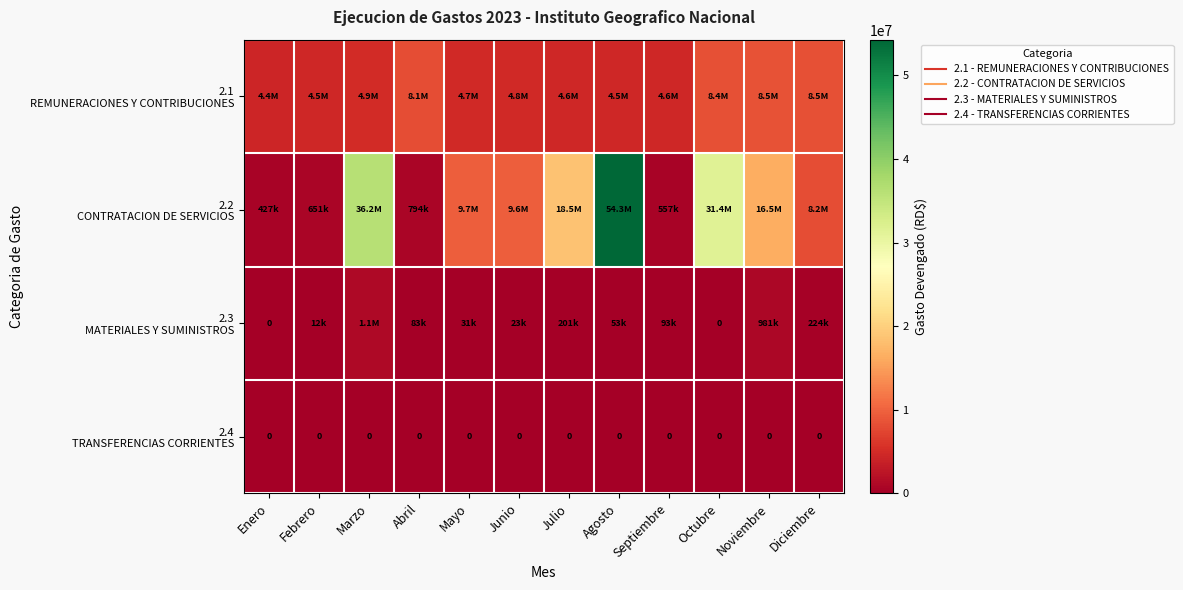

What is the difference between the 2.2 CONTRATACION DE SERVICIOS values at Febrero and Agosto?

53621209.2